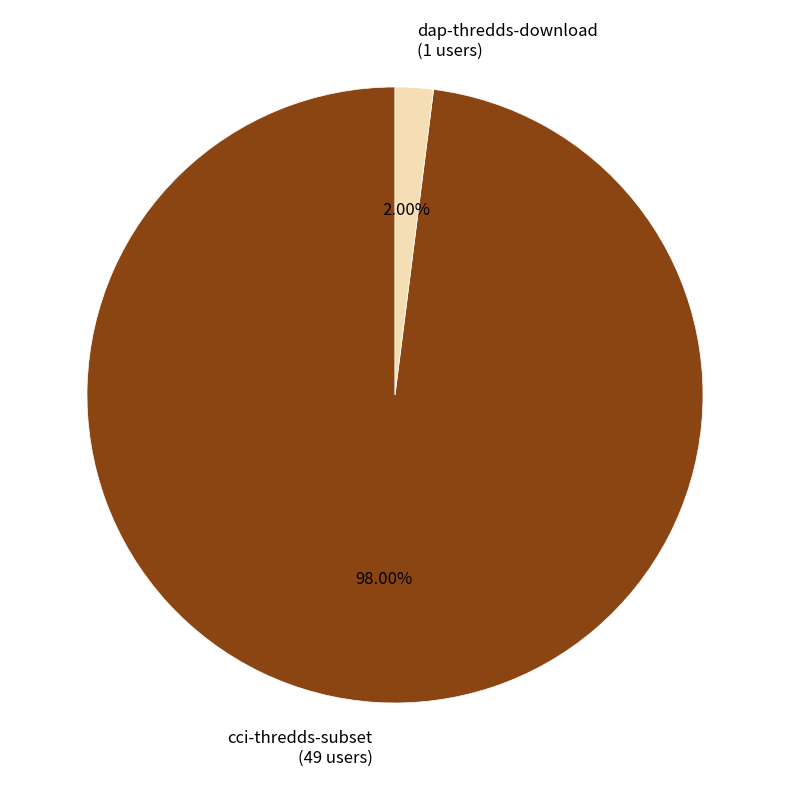

Is the sum of dap-thredds-download and cci-thredds-subset greater than half?

Yes